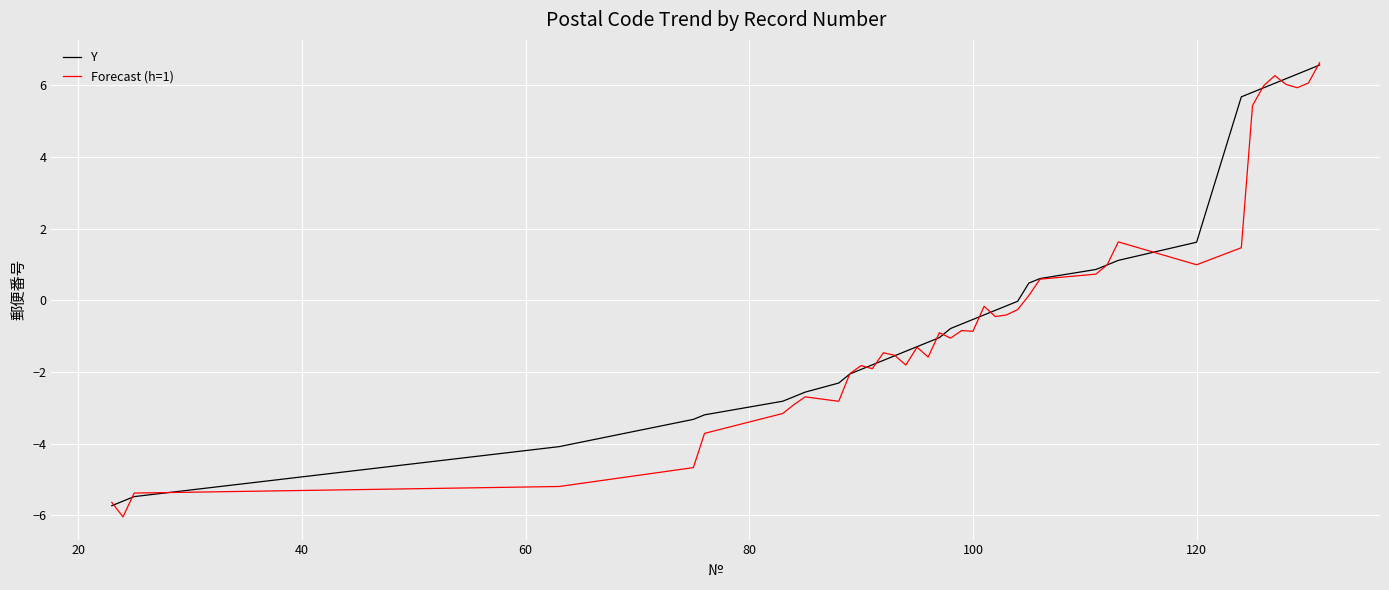

What is the maximum value for Y?

6.6